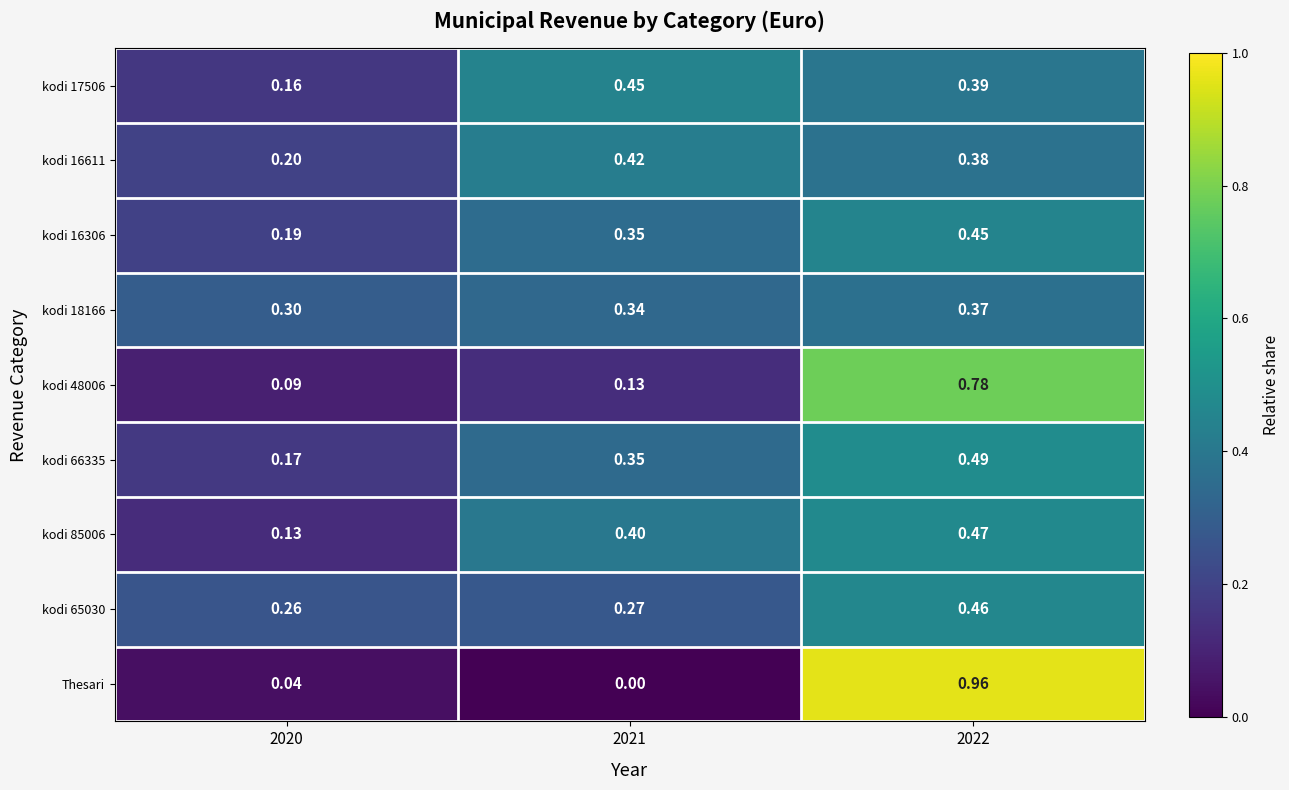

Is the value of kodi 18166 at 2022 greater than the value of Thesari at 2022?

No